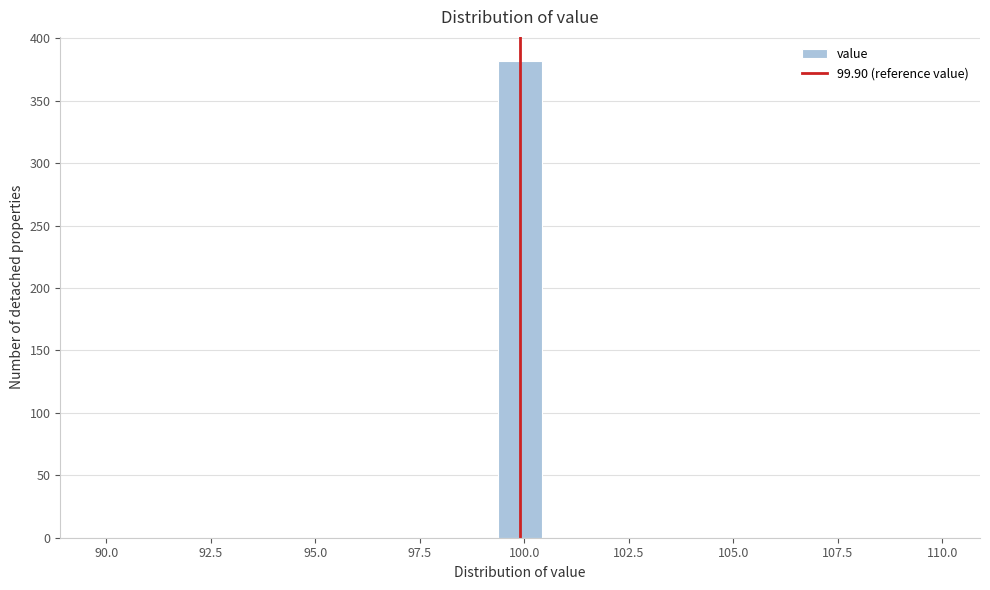

Around what value on the x-axis is the tallest bar? Give the approximate position of its centre, as read against the axis.

100.0